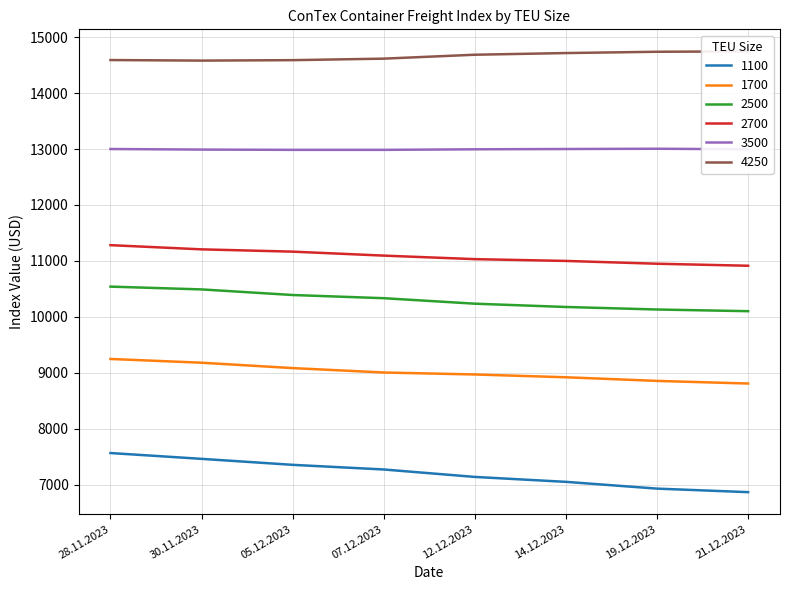

True or false: 2700 and 3500 cross at least once.

False